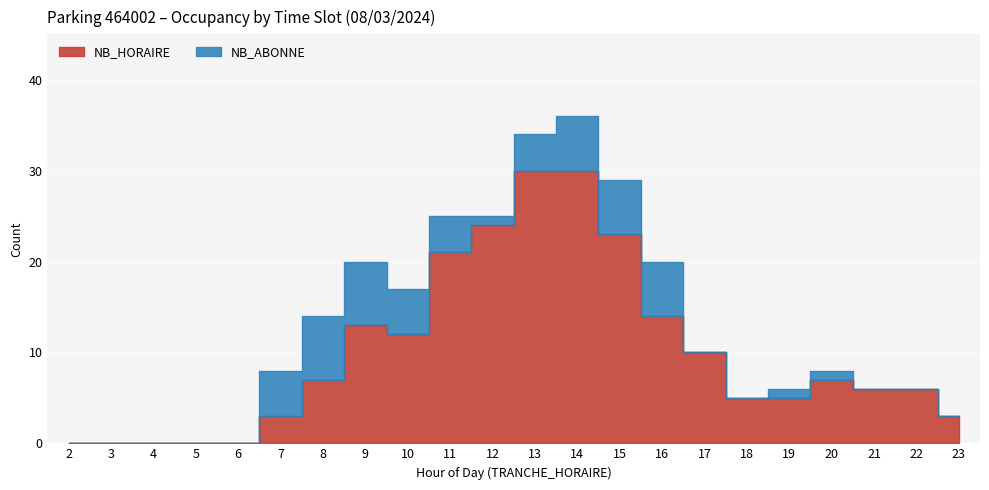

What is the difference between the highest and lowest values at 16?

8